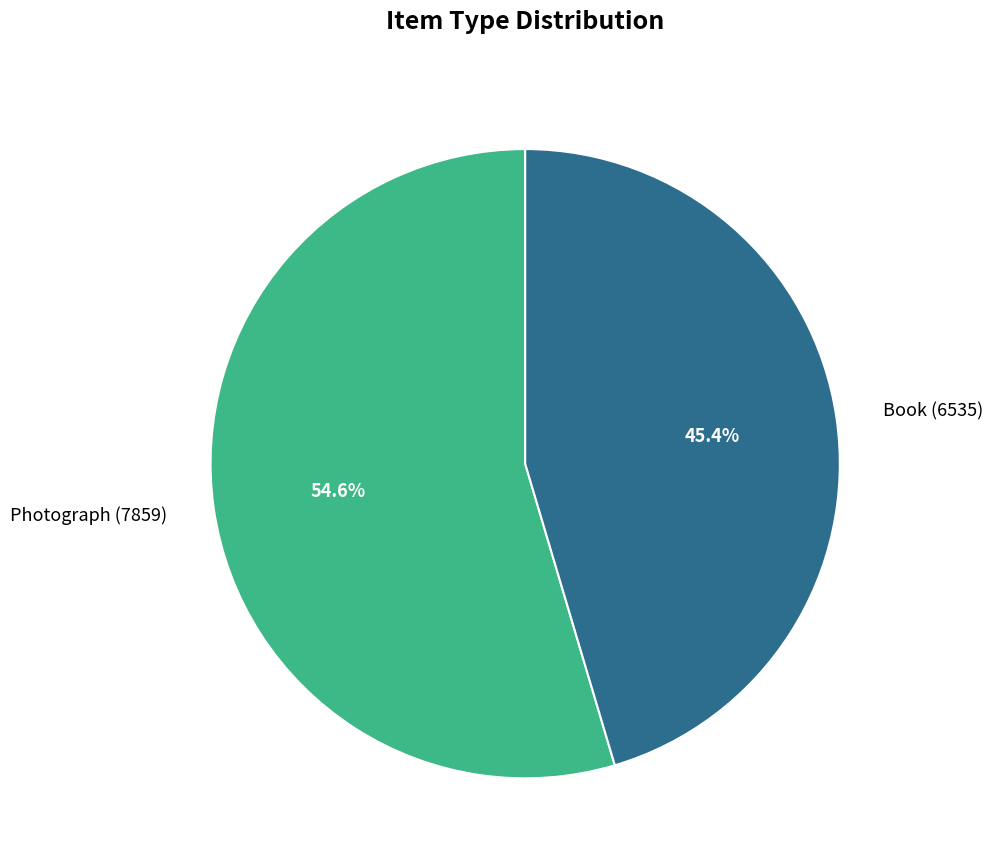

How many slices are in this pie chart?

2